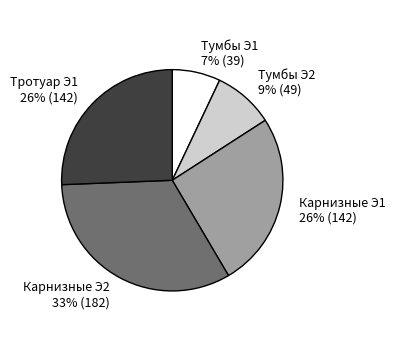

To the nearest percent, what is the average slice percentage?

20%